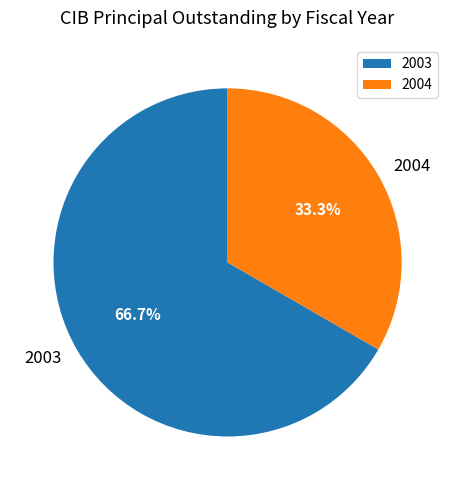

How many slices are in this pie chart?

2